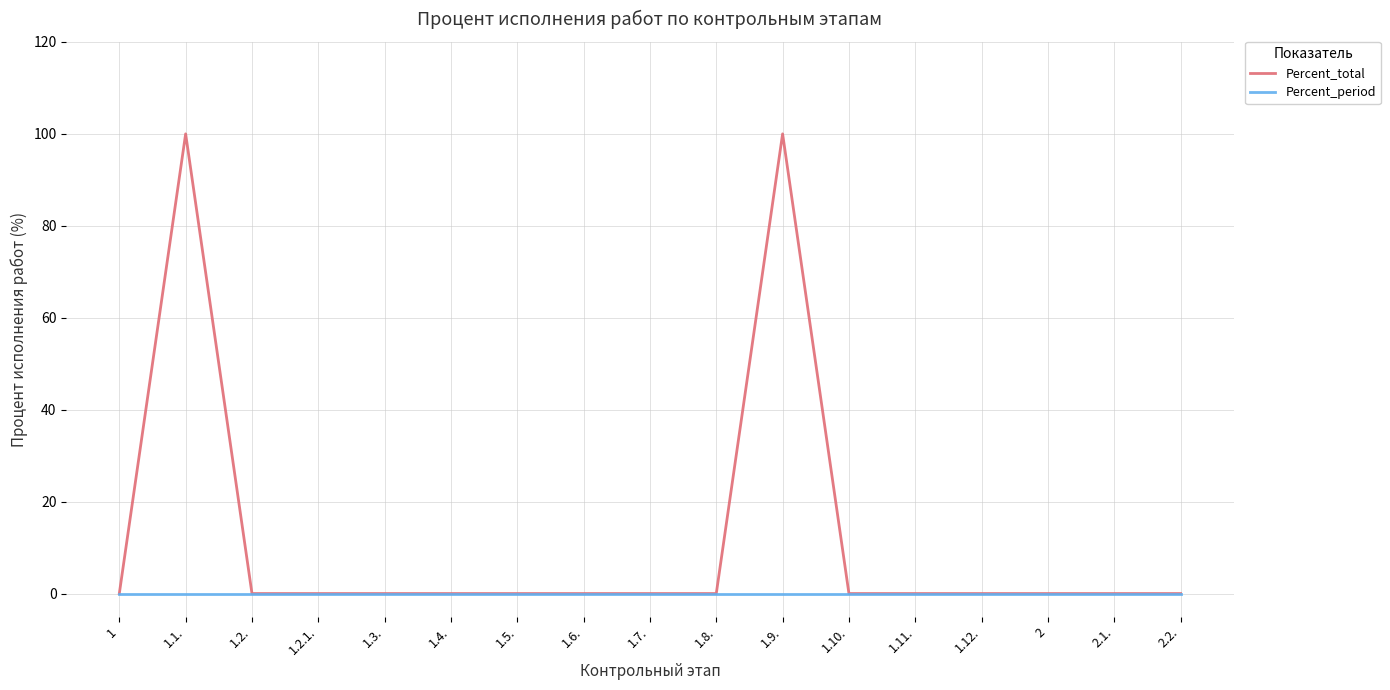

What is the maximum value shown in the chart?

100